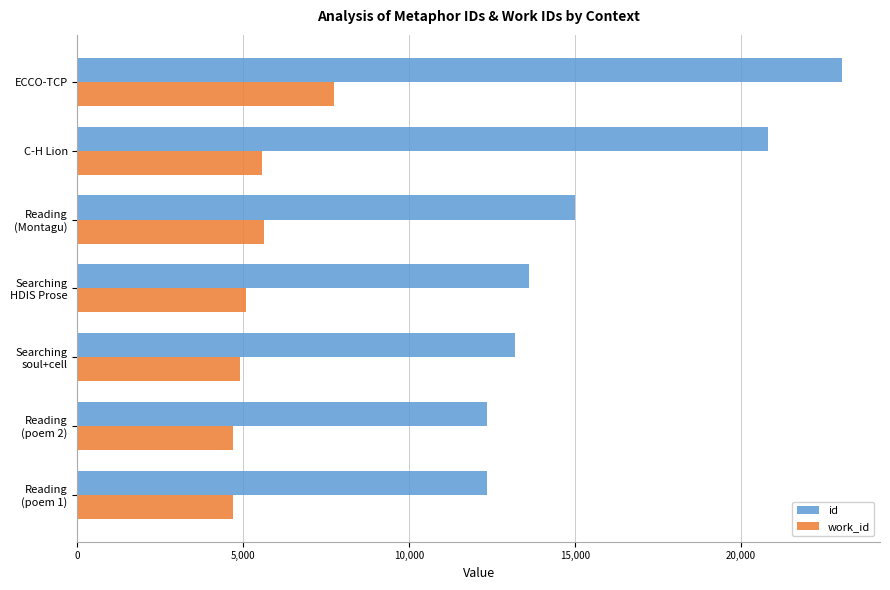

At ECCO-TCP, list the series in order from largest to smallest.

id, work_id